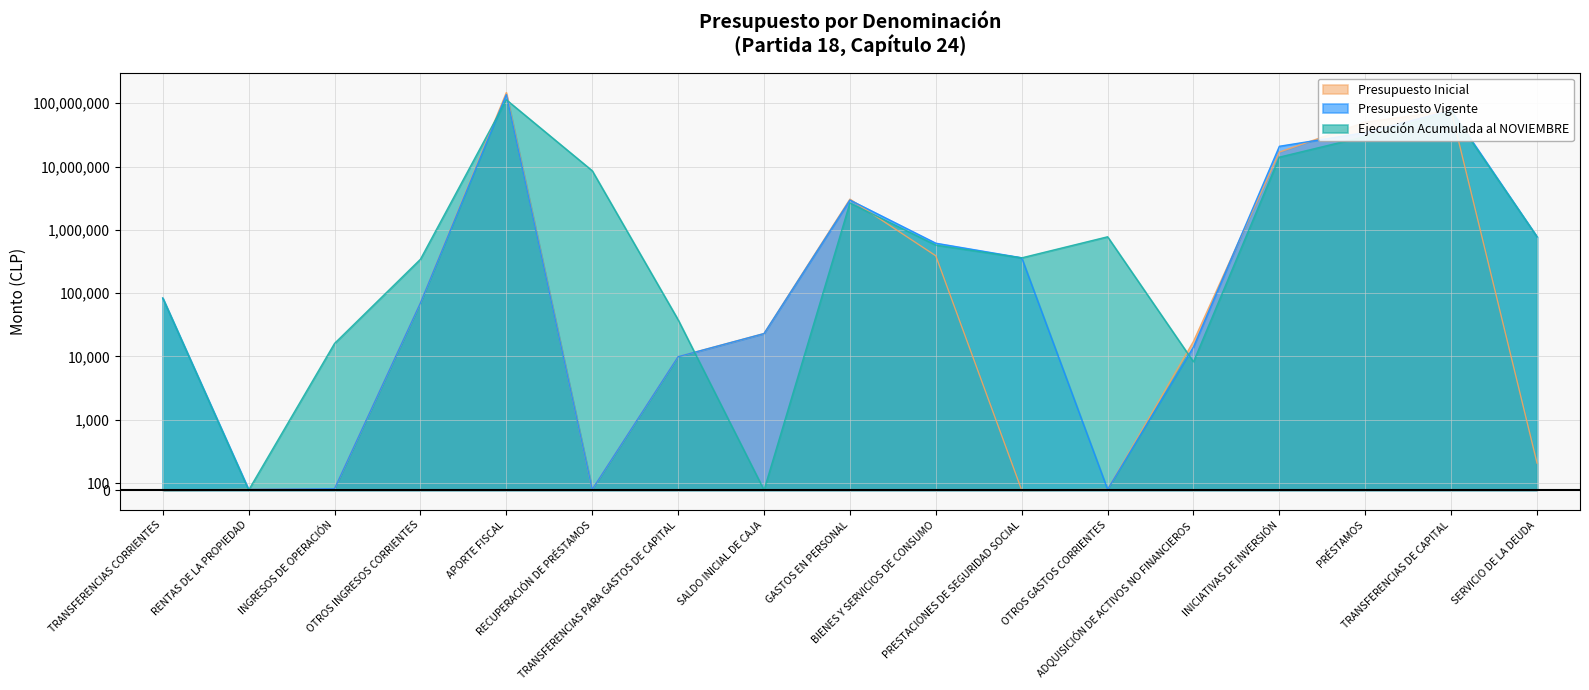

How many values in Ejecución Acumulada al NOVIEMBRE are above zero?

15